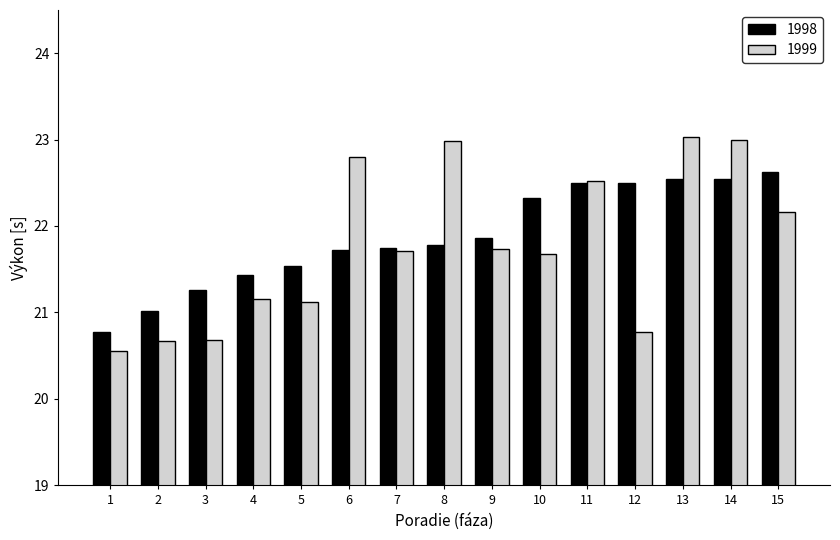

Reading left to right, extract all data points from this chart.

1998: 1=20.8	2=21.0	3=21.3	4=21.4	5=21.5	6=21.7	7=21.7	8=21.8	9=21.9	10=22.3	11=22.5	12=22.5	13=22.5	14=22.5	15=22.6
1999: 1=20.6	2=20.7	3=20.7	4=21.2	5=21.1	6=22.8	7=21.7	8=23.0	9=21.7	10=21.7	11=22.5	12=20.8	13=23.0	14=23.0	15=22.2